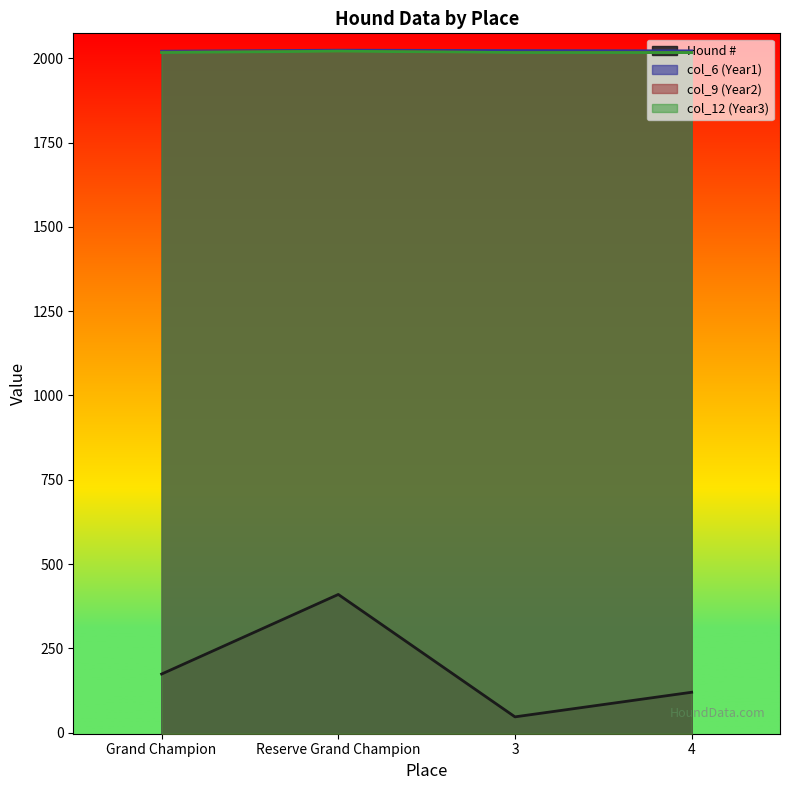

Between Grand Champion and 4, which series saw the biggest shift?

Hound #